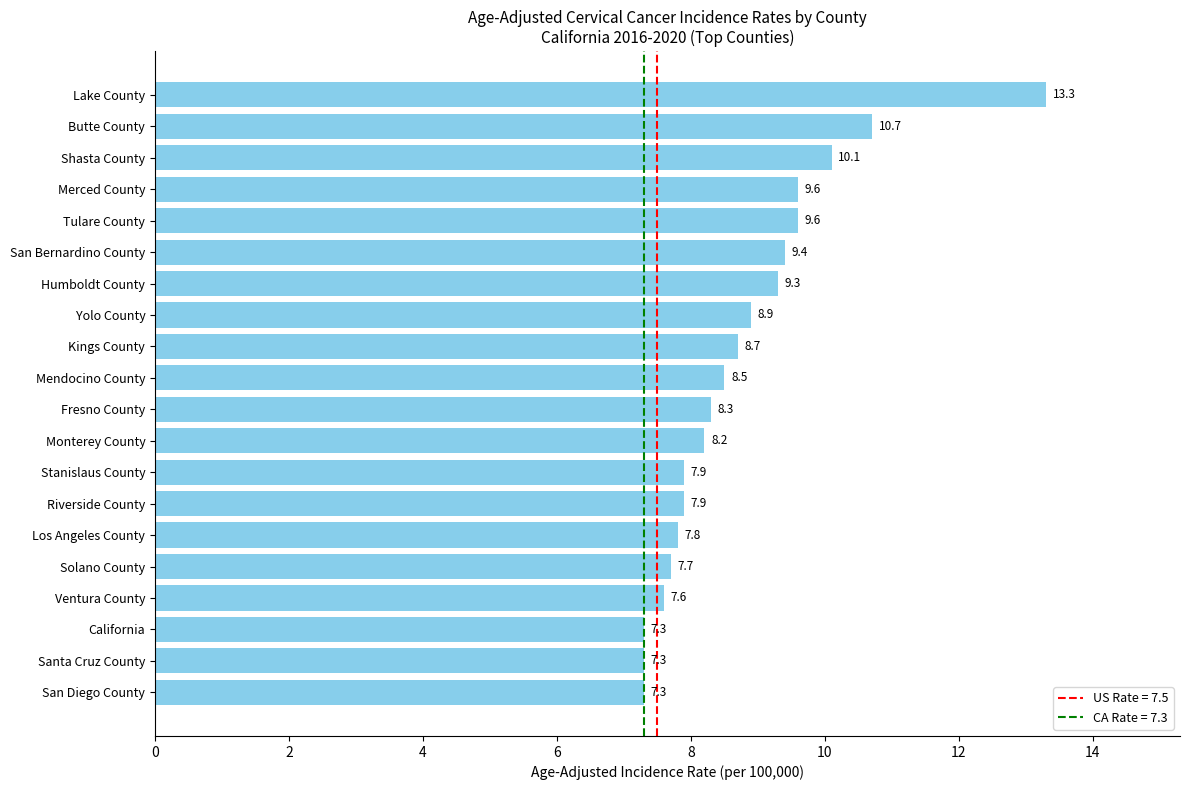

Reading top to bottom, list all the values displayed in this chart.

13.3	10.7	10.1	9.6	9.6	9.4	9.3	8.9	8.7	8.5	8.3	8.2	7.9	7.9	7.8	7.7	7.6	7.3	7.3	7.3